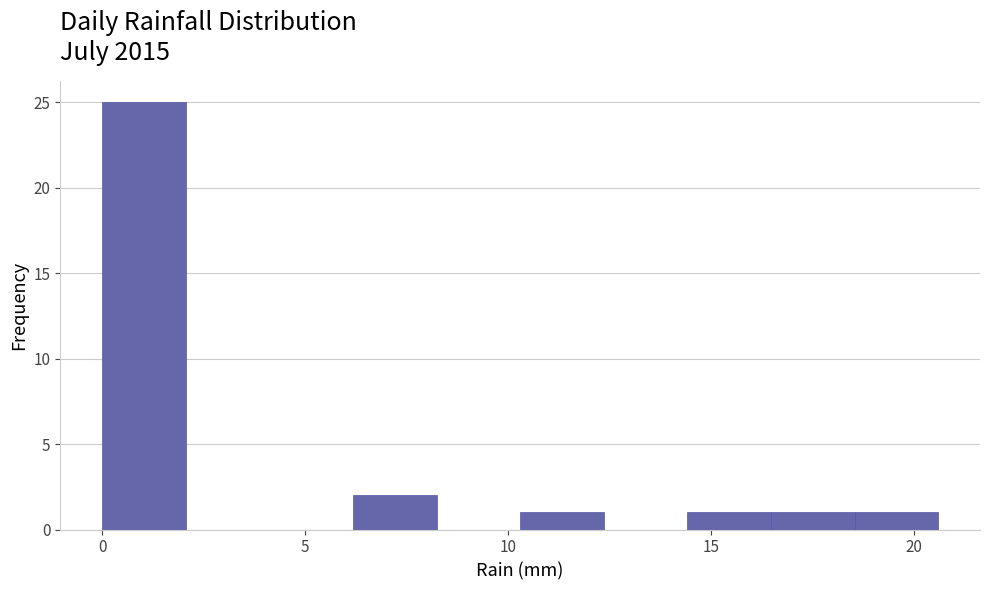

Reading left to right, transcribe this chart: for each bar, give the range it covers on the x-axis and its height. Neither the bar edges nor the heights are printed on the chart, so give them approximately, as read against the axes.

0.0 to 2.0: 25
2.0 to 4.0: 0
4.0 to 6.0: 0
6.0 to 8.0: 2
8.0 to 10.5: 0
10.5 to 12.5: 1
12.5 to 14.5: 0
14.5 to 16.5: 1
16.5 to 18.5: 1
18.5 to 20.5: 1